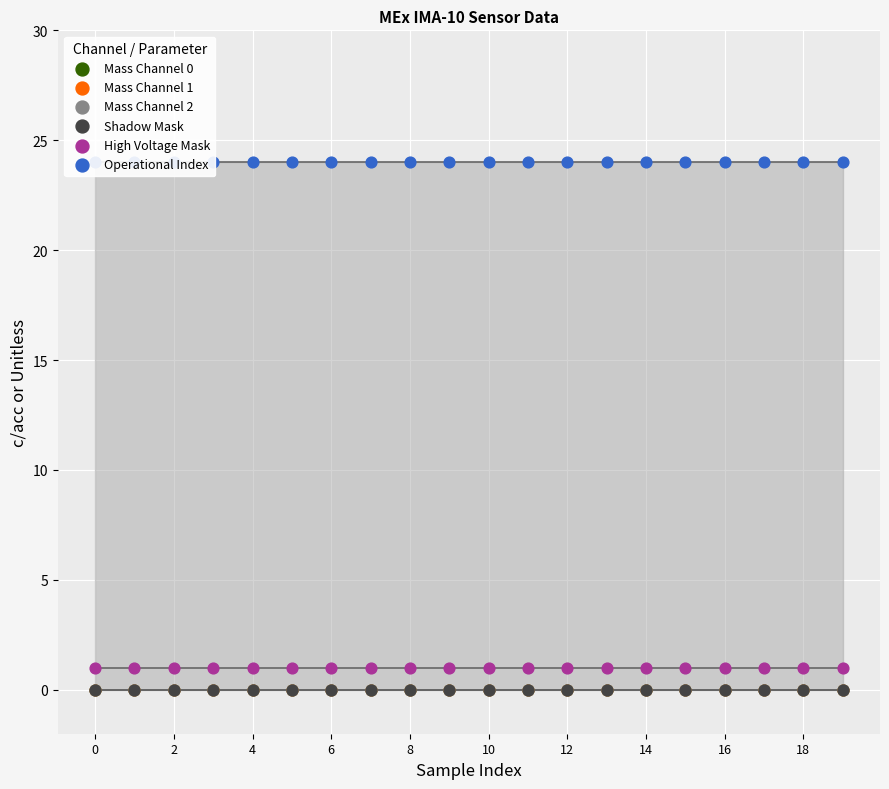

Which series reaches the minimum Y coordinate?

Mass Channel 0